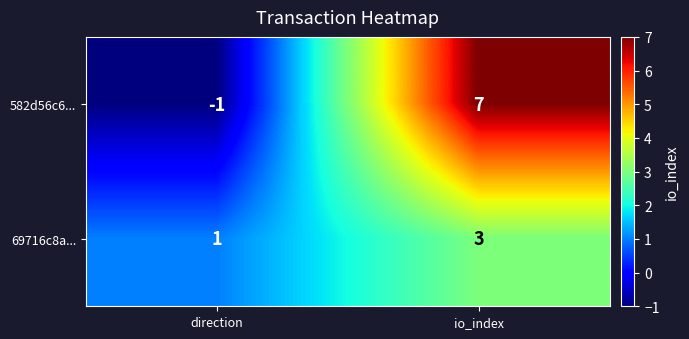

What is the average value of the 582d56c6... series?

3